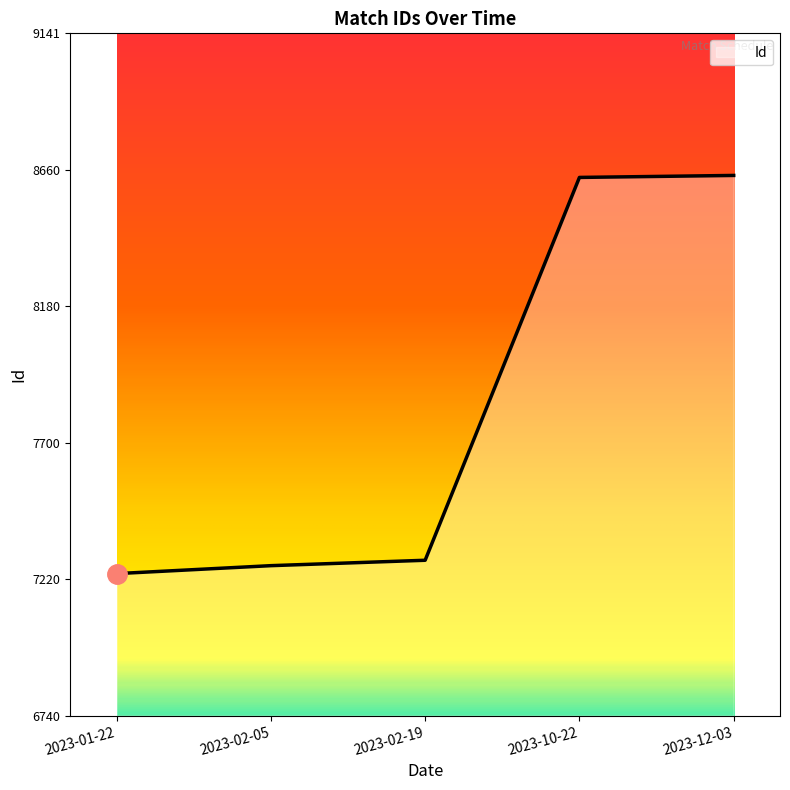

What is the minimum value shown in the chart?

7240